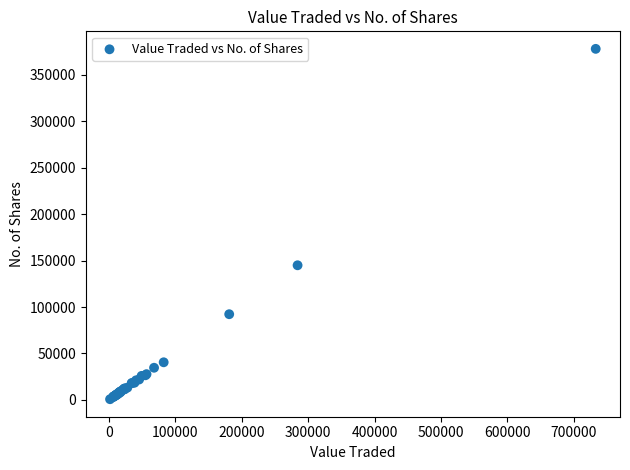

What Y value in the scatter plot is closest to 189384?

144976